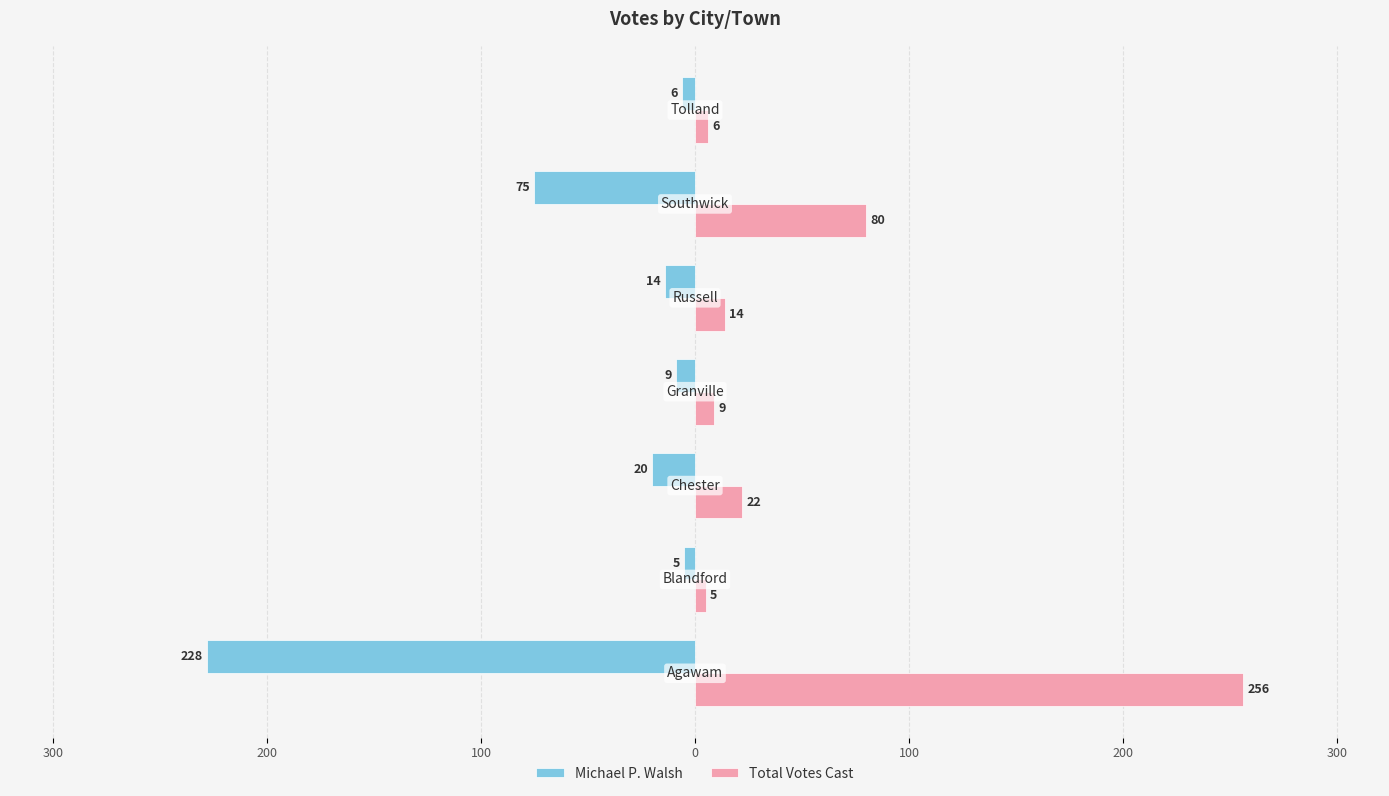

Rank the series by their maximum value, from highest to lowest.

Total Votes Cast, Michael P. Walsh